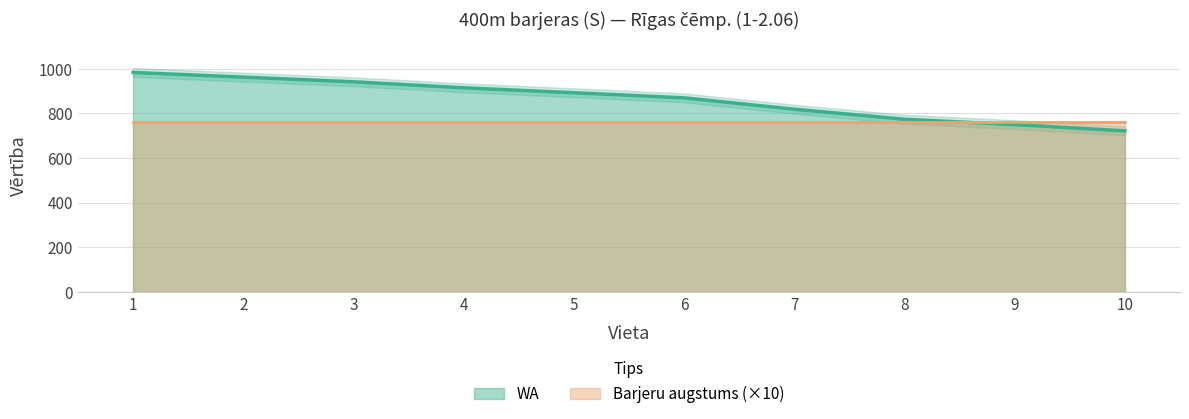

What is the sum of all values?

8632